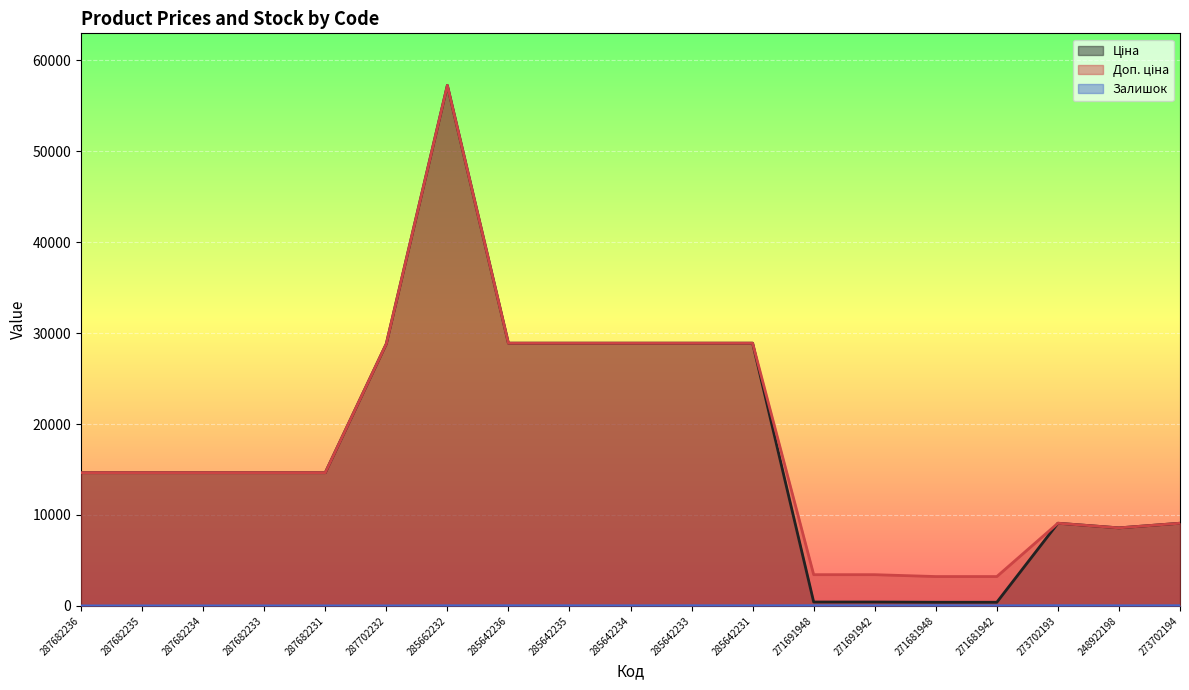

True or false: Доп. ціна has a value of 14649.6 at 287682235.

True